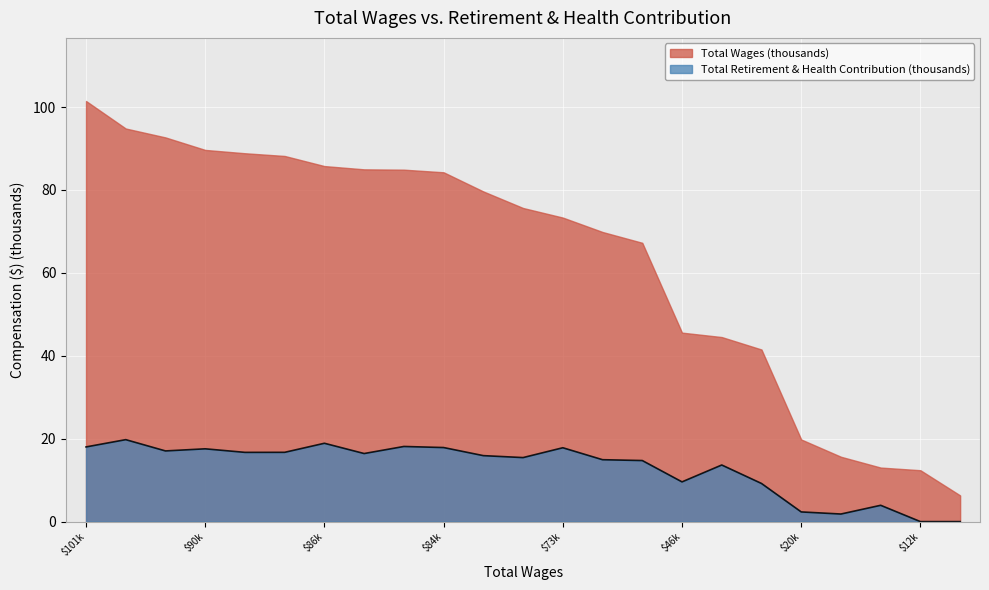

The value of Total Wages (thousands) at $20k is 27.3. True or false?

False